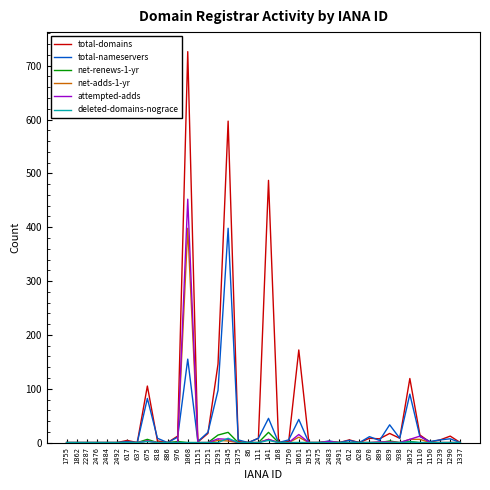

Which category has the highest value across all series?

1068